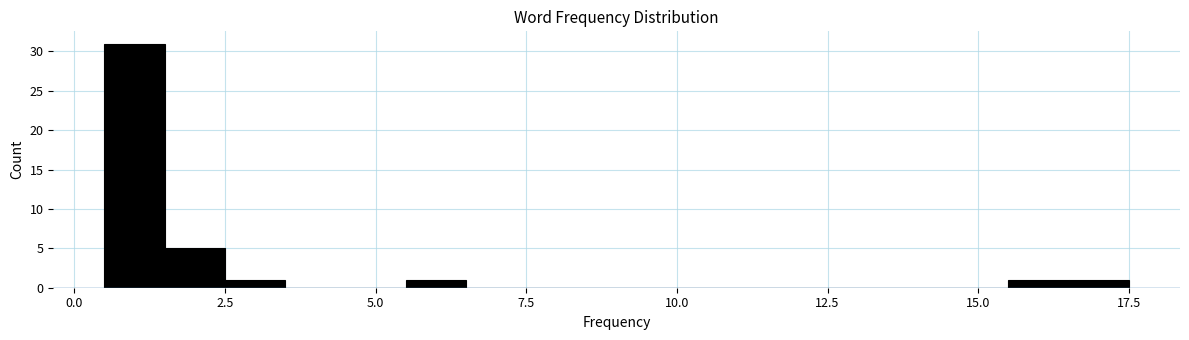

Read against the x-axis, roughly where is the centre of the tallest bar?

1.0